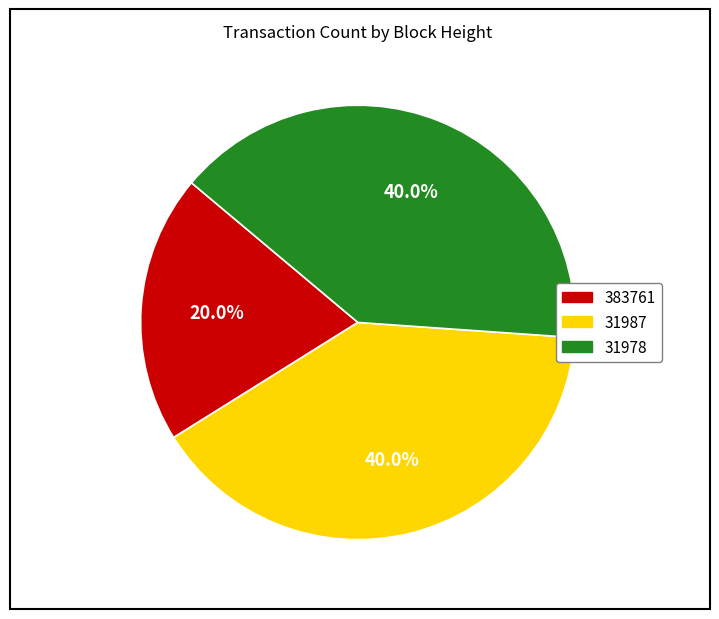

Is the sum of 383761 and 31987 greater than half?

Yes